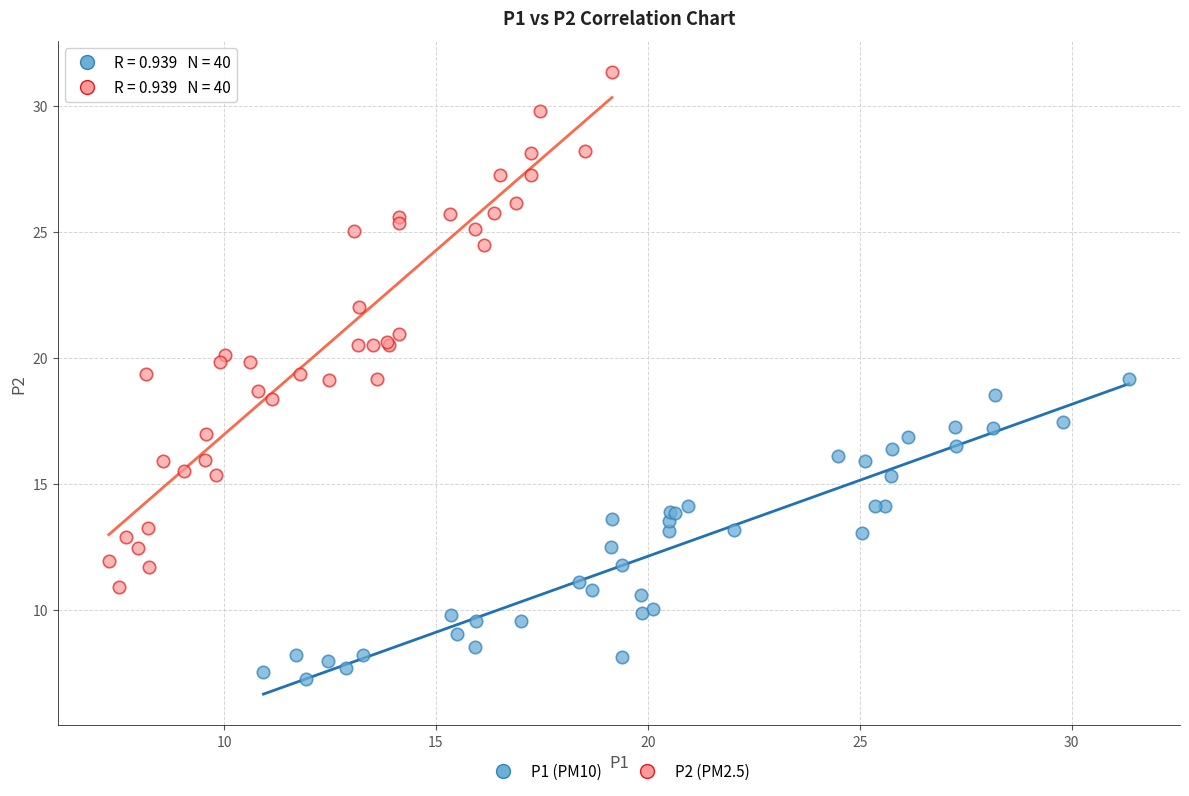

Which series reaches the maximum Y coordinate?

P2 (PM2.5)